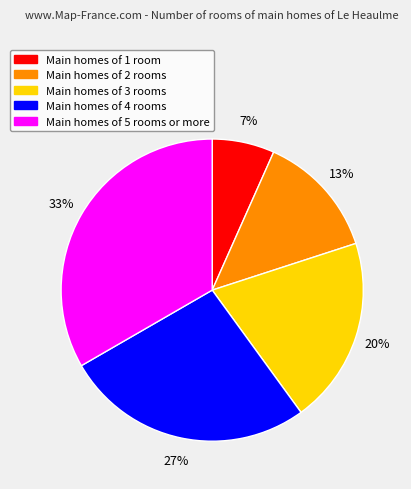

To the nearest percent, what portion does Main homes of 2 rooms represent?

13%